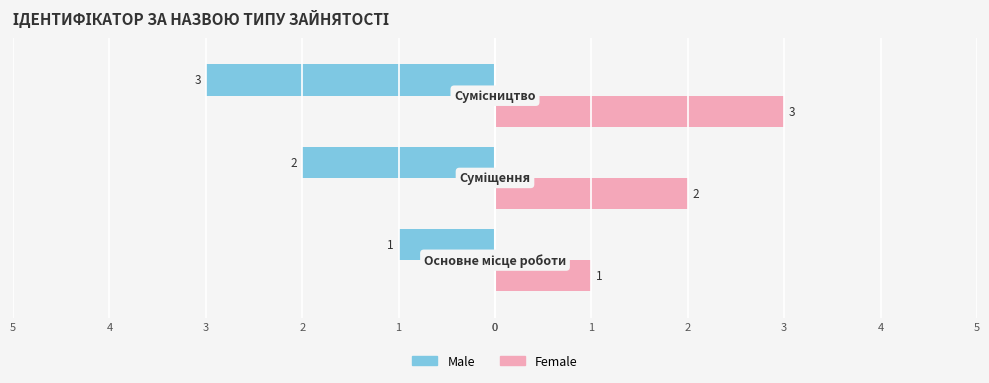

What is the lowest value of the Female series?

1